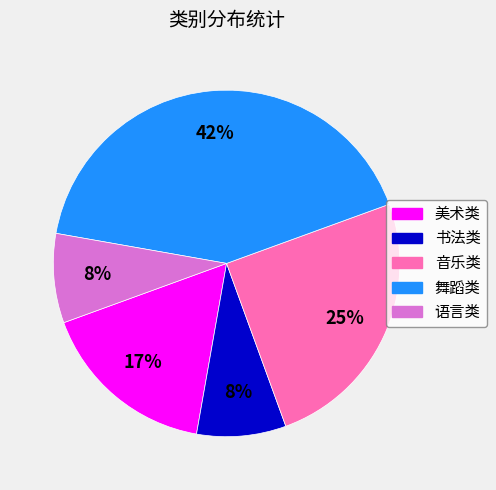

To the nearest percent, what is the combined percentage of 舞蹈类 and 语言类?

50%